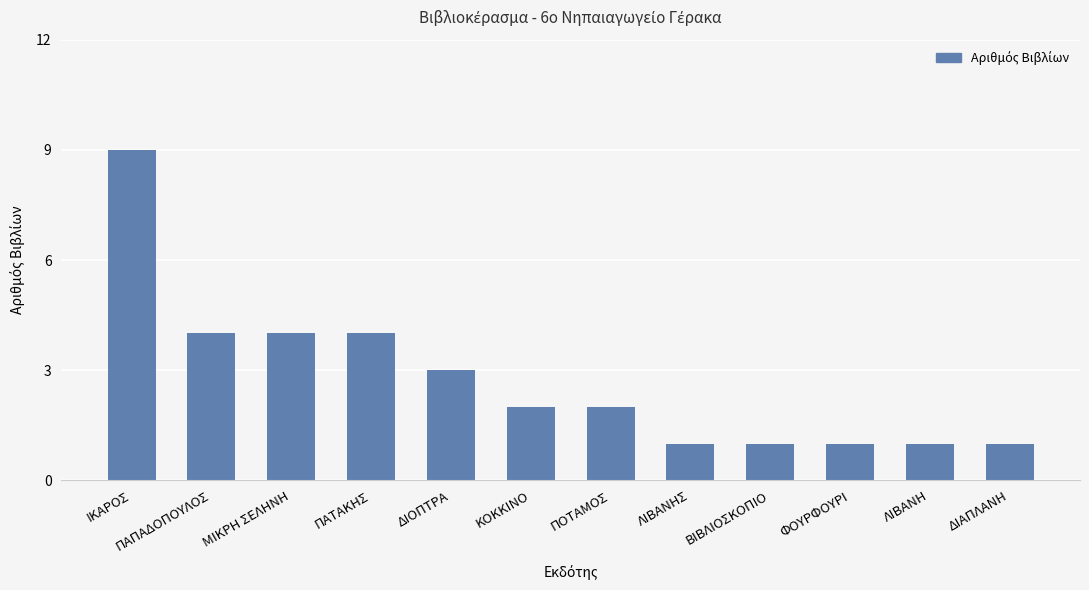

Reading left to right, transcribe all the data shown in this chart.

ΙΚΑΡΟΣ=9	ΠΑΠΑΔΟΠΟΥΛΟΣ=4	ΜΙΚΡΗ ΣΕΛΗΝΗ=4	ΠΑΤΑΚΗΣ=4	ΔΙΟΠΤΡΑ=3	ΚΟΚΚΙΝΟ=2	ΠΟΤΑΜΟΣ=2	ΛΙΒΑΝΗΣ=1	ΒΙΒΛΙΟΣΚΟΠΙΟ=1	ΦΟΥΡΦΟΥΡΙ=1	ΛΙΒΑΝΗ=1	ΔΙΑΠΛΑΝΗ=1